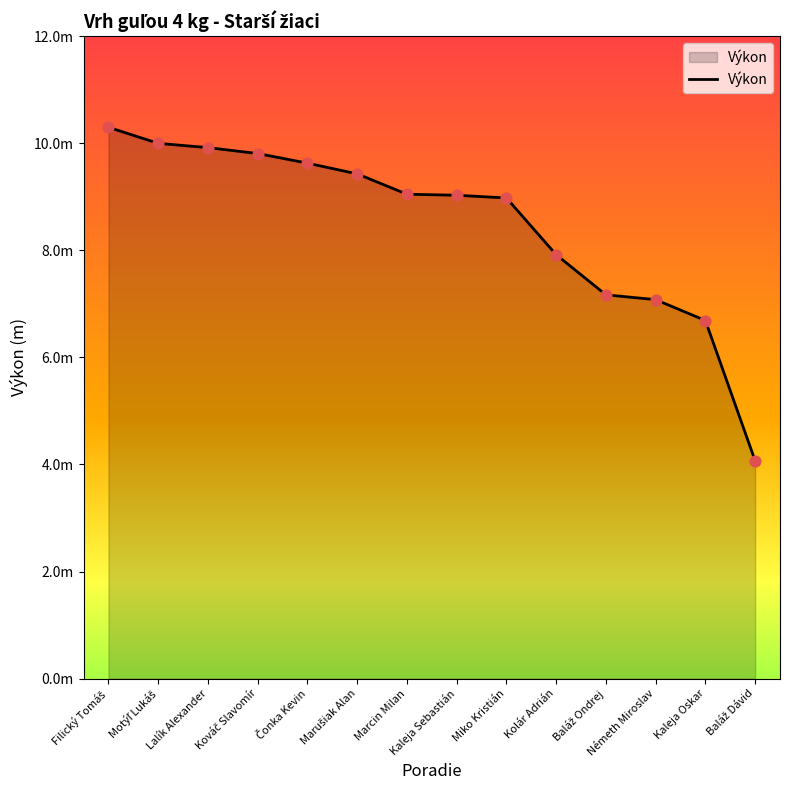

Approximately how many times larger is the value at Marcin Milan compared to Filický Tomáš?

0.9